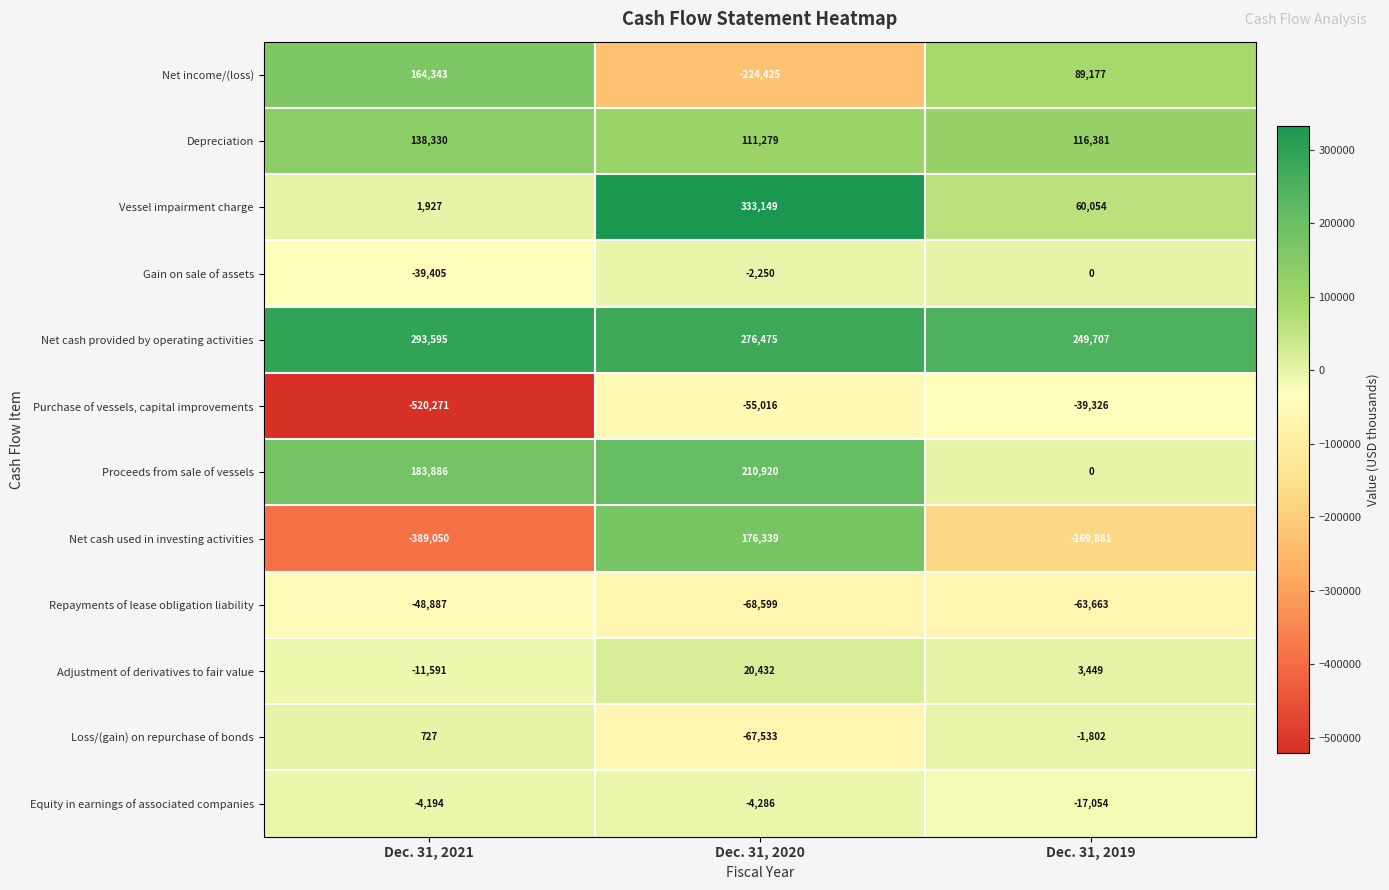

Which series has the widest spread of values?

Net cash used in investing activities